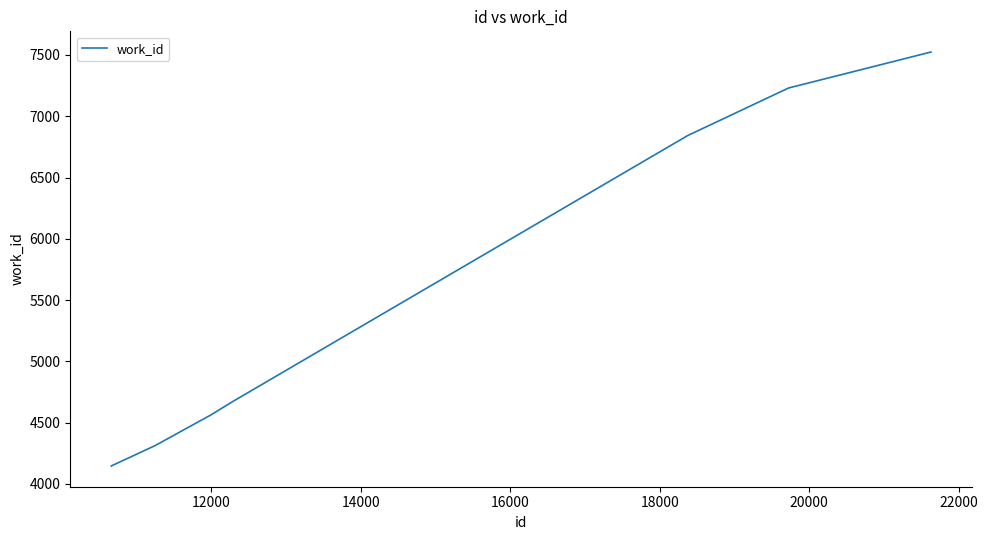

What is the average value?

5521